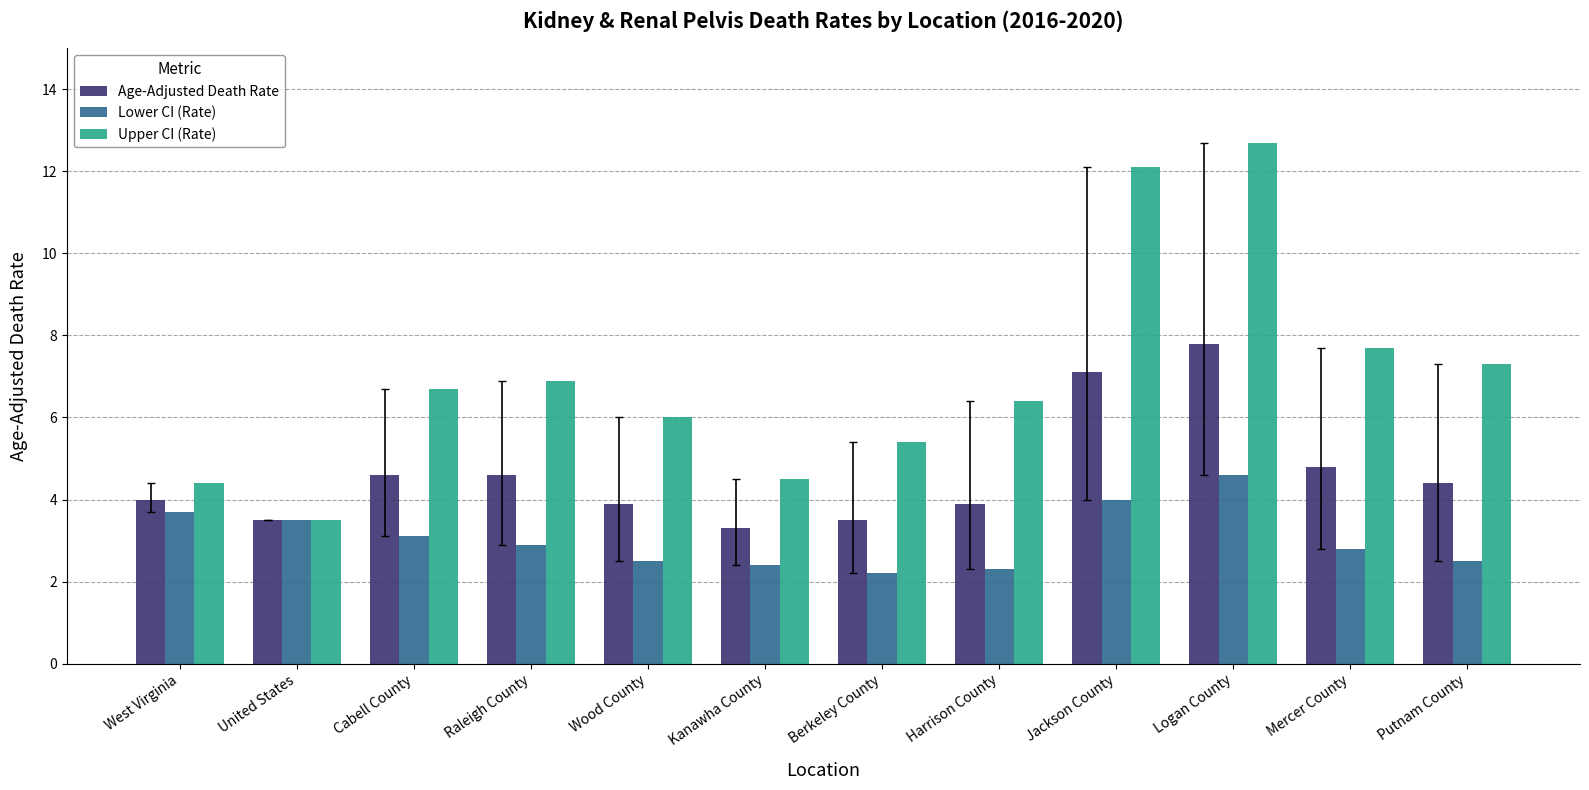

What value does the Upper CI (Rate) series have at Wood County?

6.0